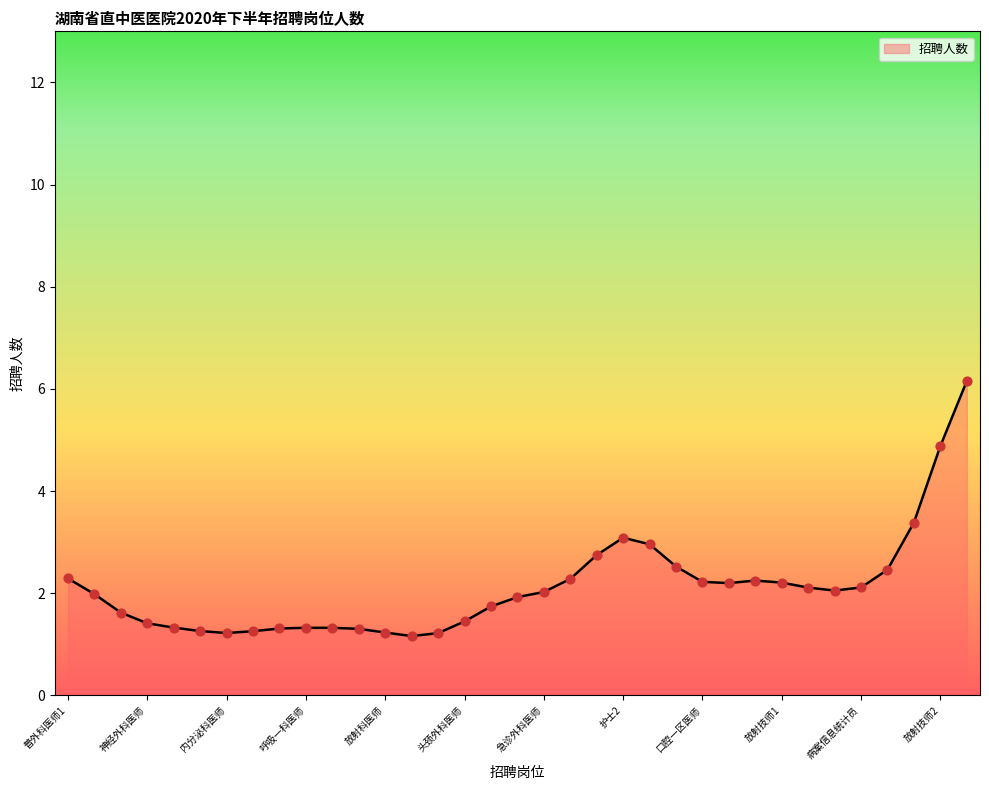

What is the difference between the maximum and minimum values?

5.0